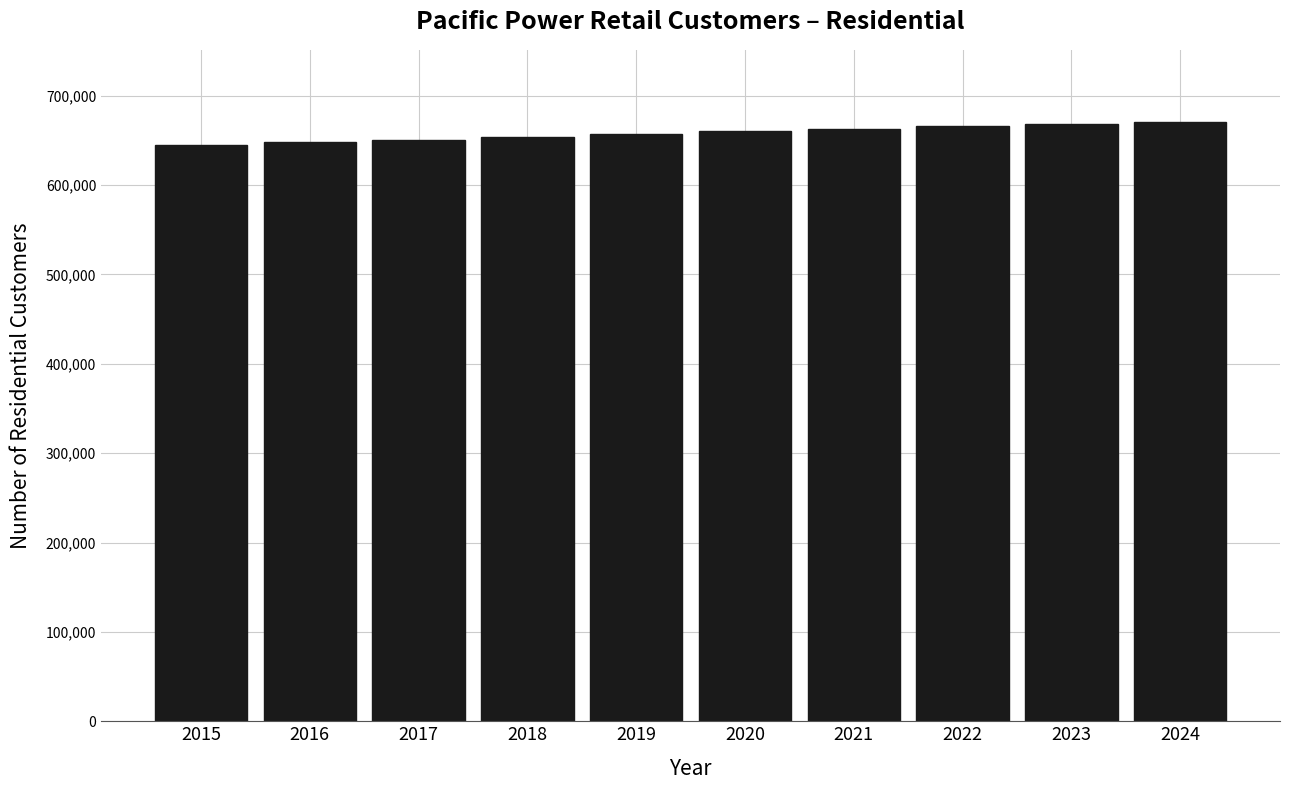

Between 2017 and 2023, which is larger?

2023